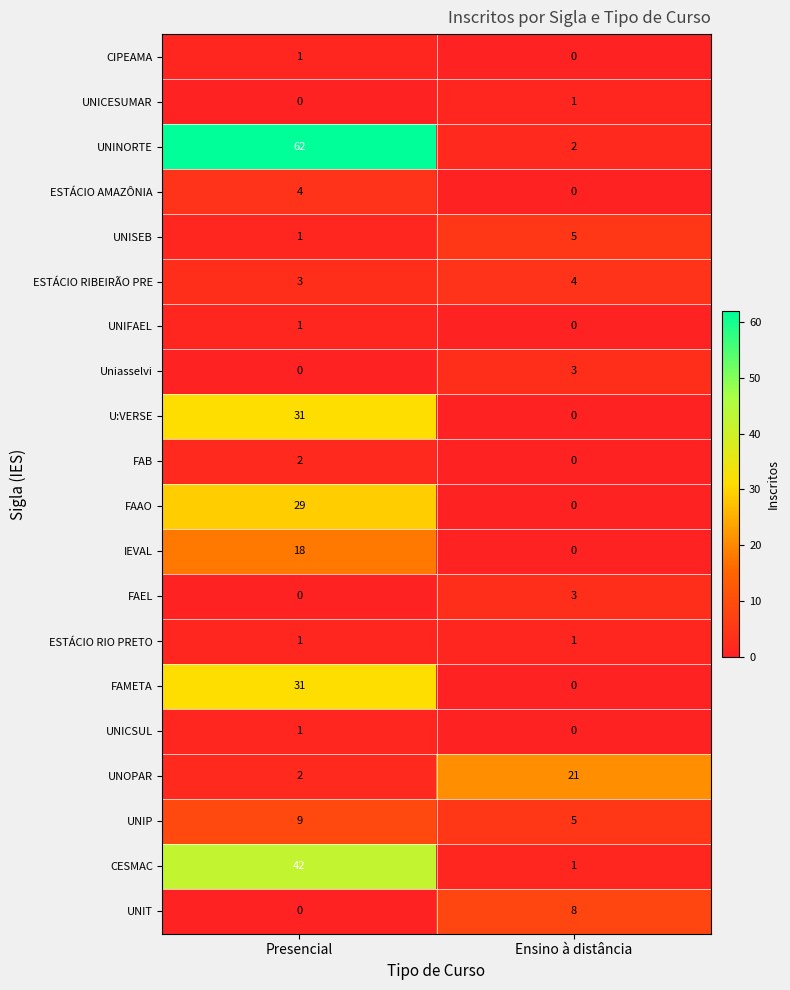

At which label does FAMETA reach its minimum?

Ensino à distância